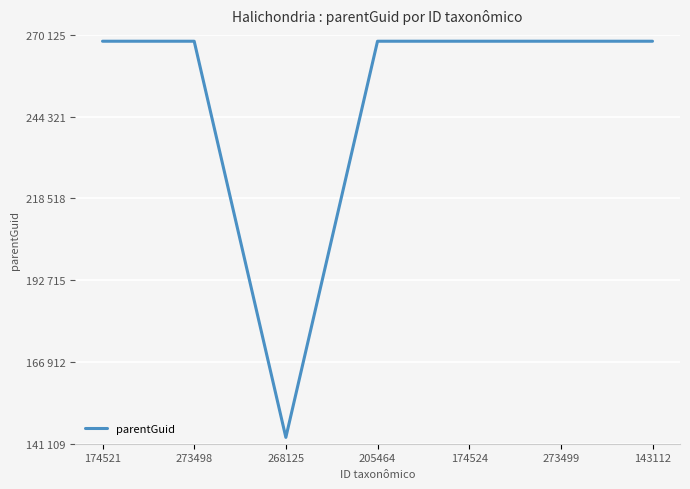

Which has a higher value, 268125 or 273499?

273499